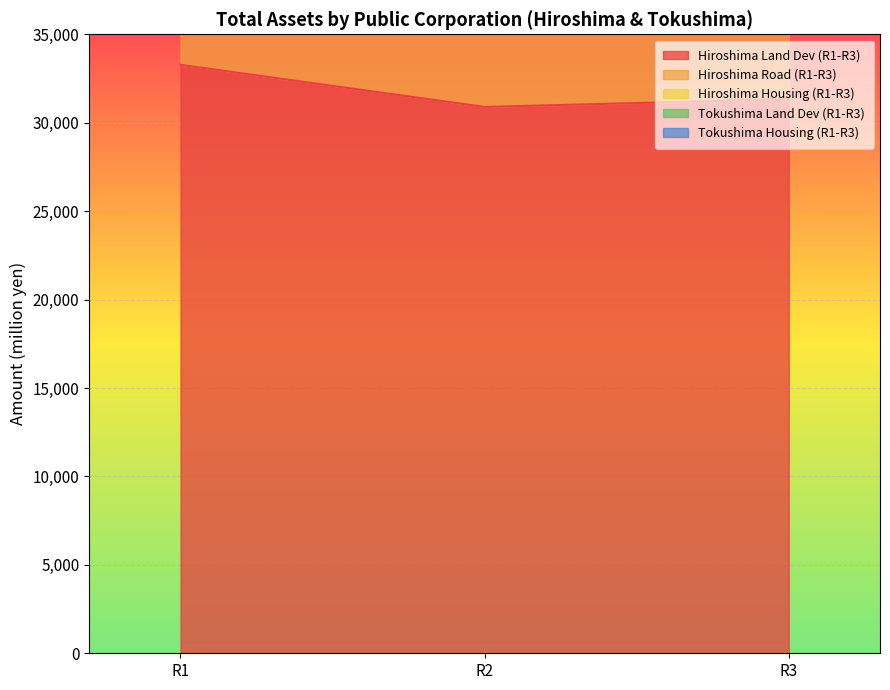

At which category is the sum across all series the highest?

R1